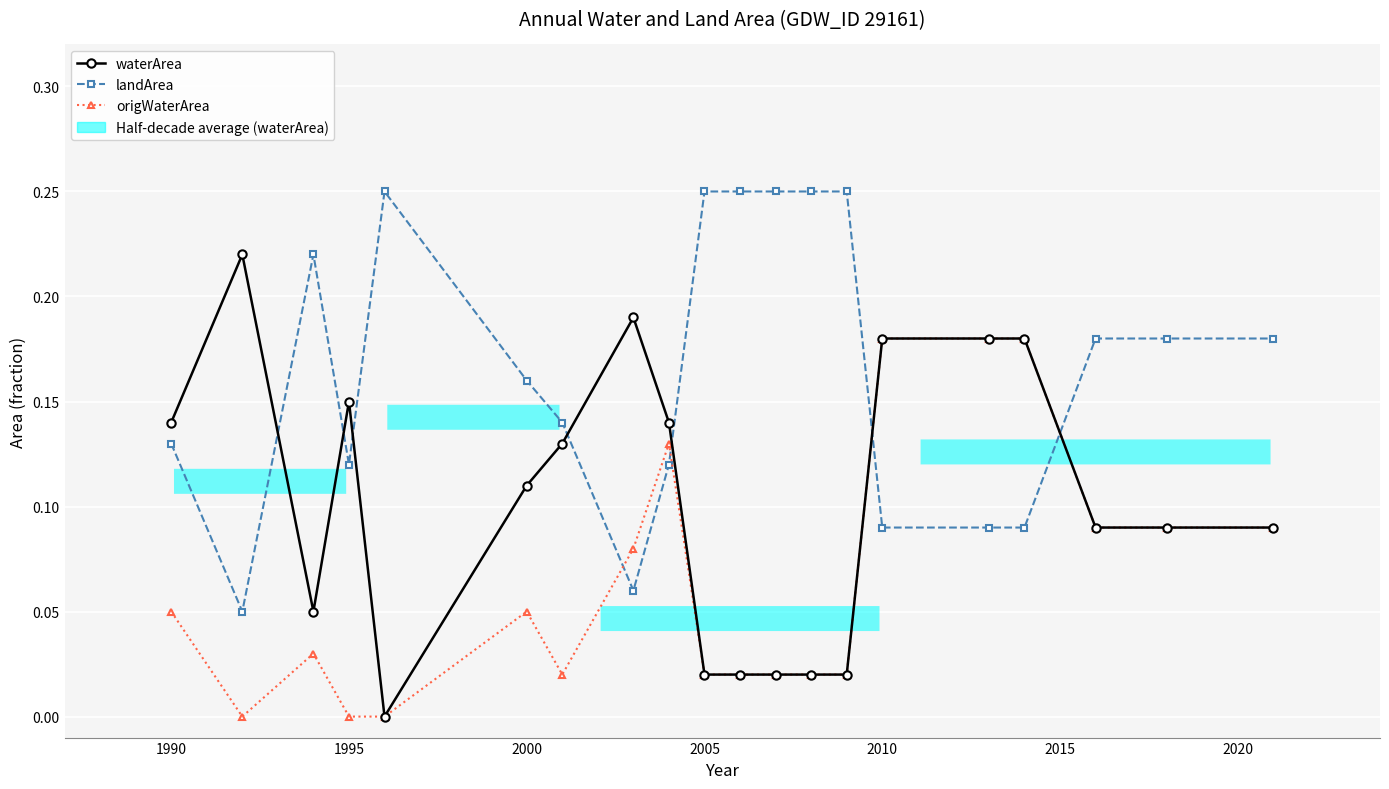

How many intersections are there between landArea and waterArea?

7